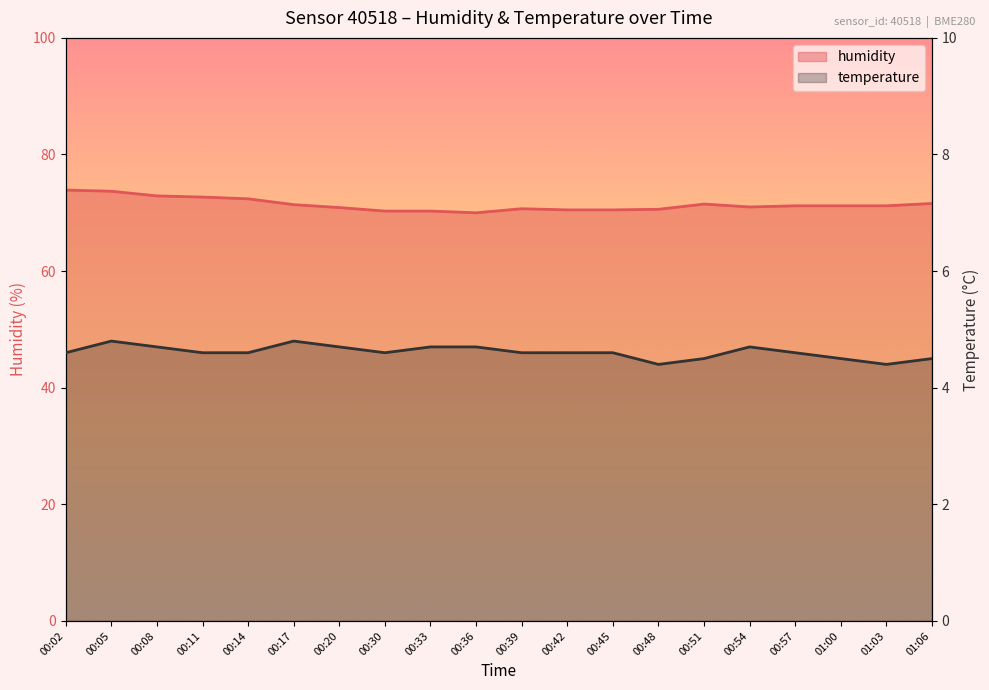

Rank the series by their average value, from lowest to highest.

temperature, humidity